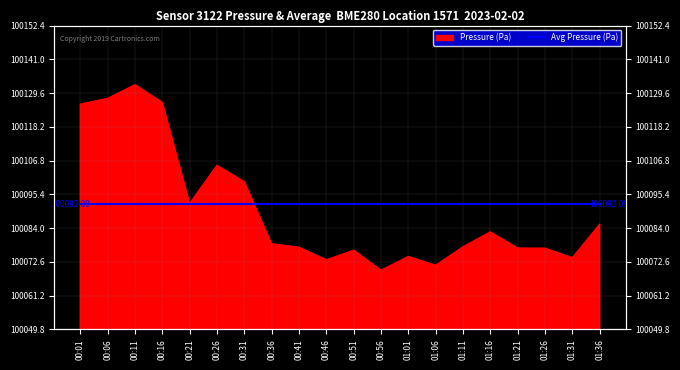

What is the label of the 10th point from the left?

00:46